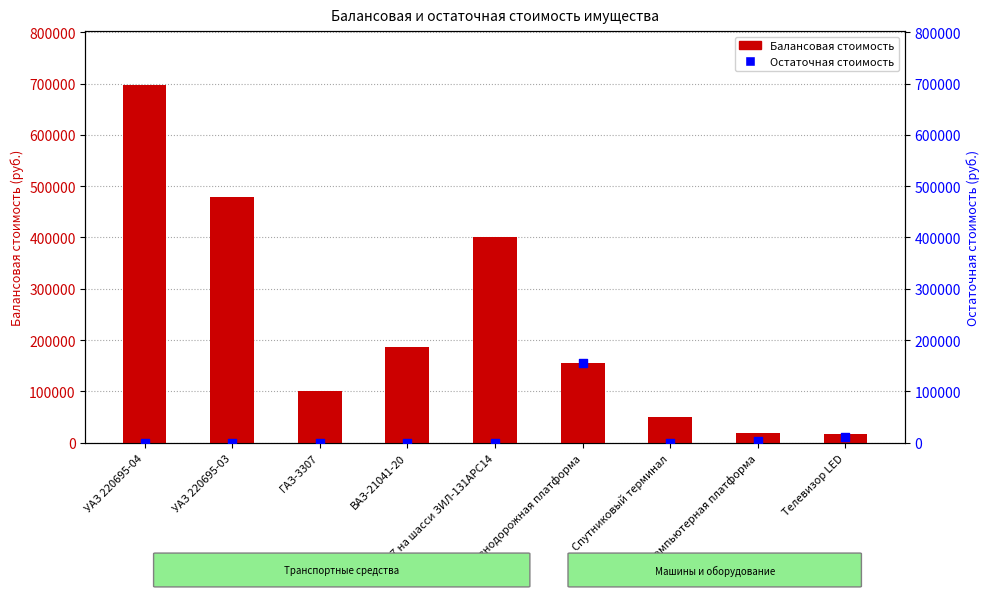

At which category is the sum across all series the highest?

УАЗ 220695-04